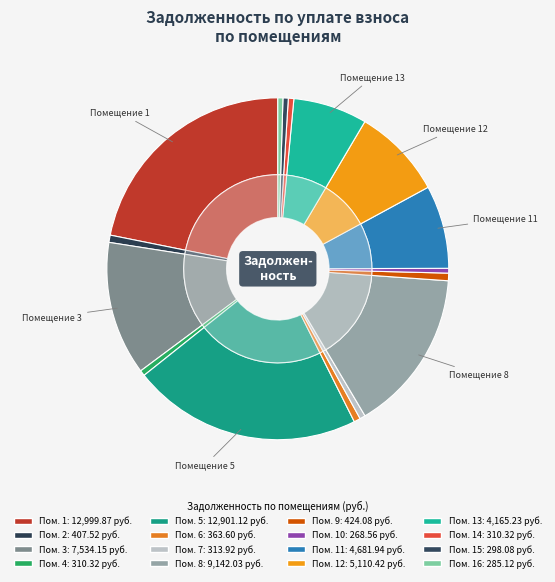

What is the smallest slice in the pie chart?

10